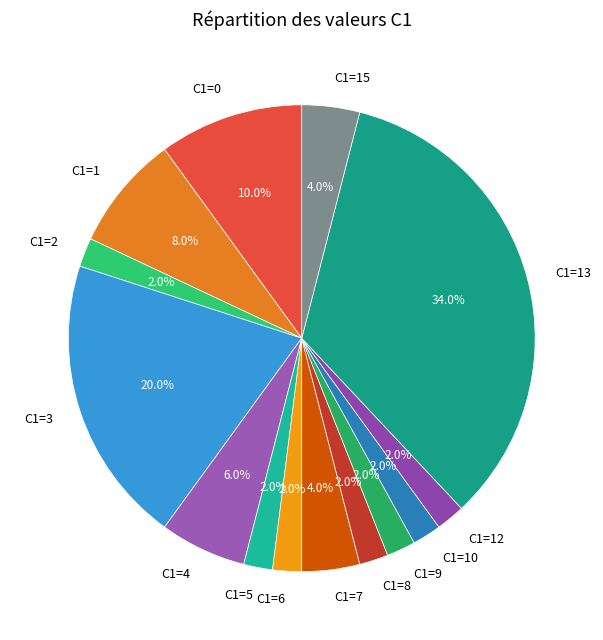

Which slice is the largest?

C1=13